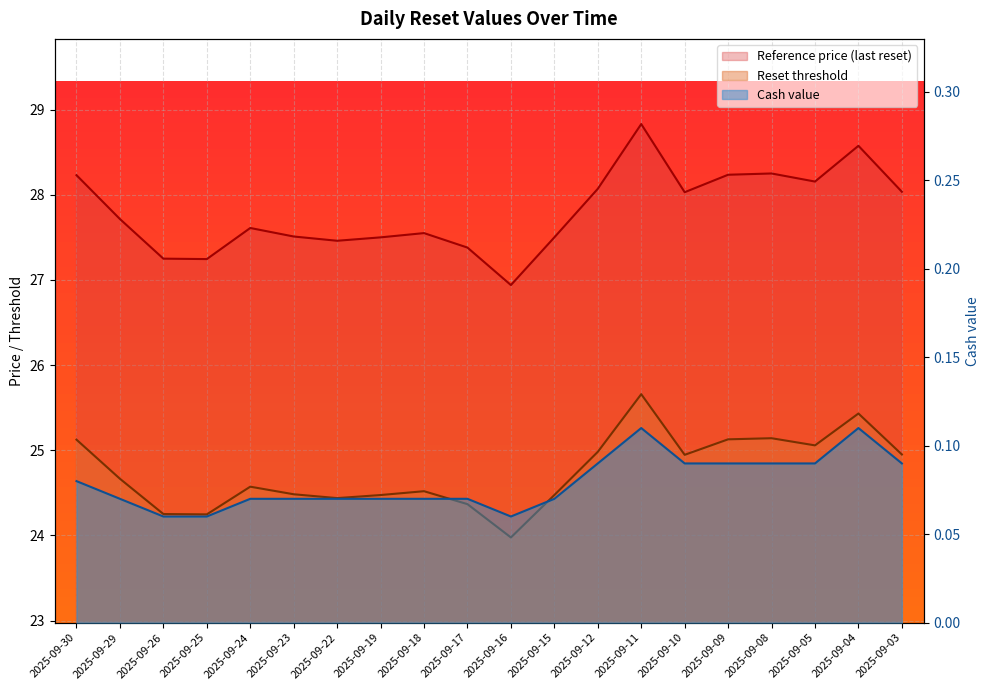

Which series has the widest spread of values?

Reference price (last reset)